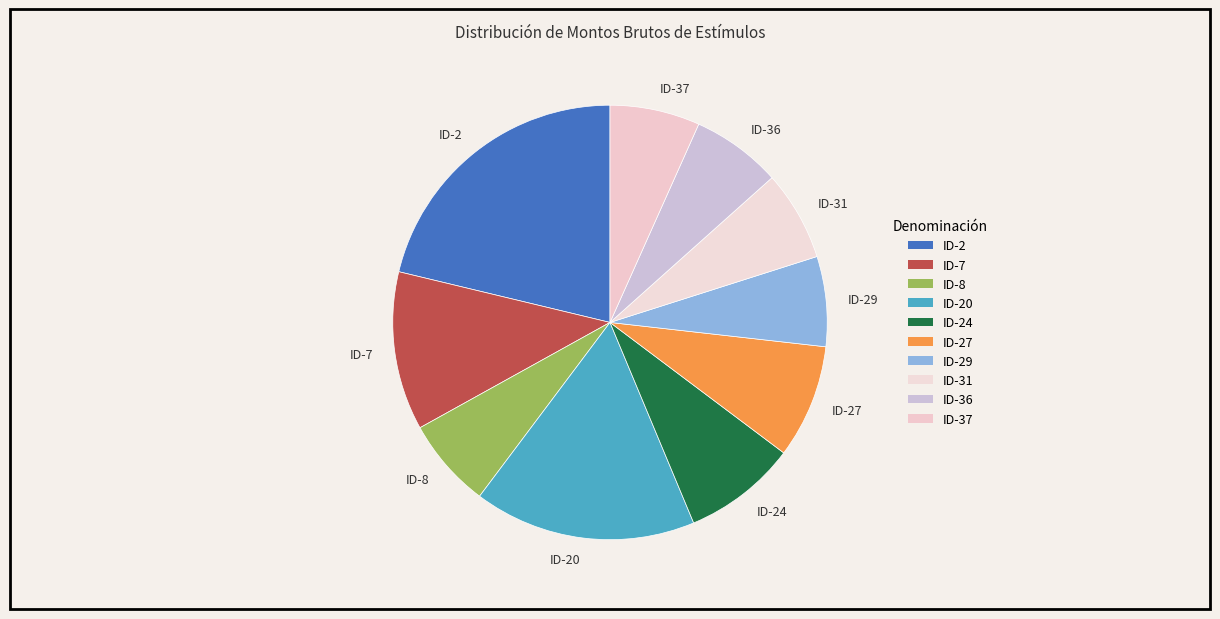

Is the sum of ID-2 and ID-7 greater than half?

No